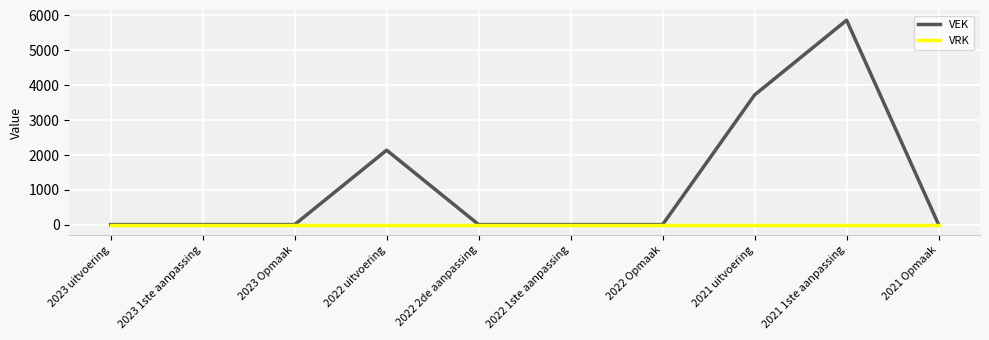

What is the maximum value shown in the chart?

5860